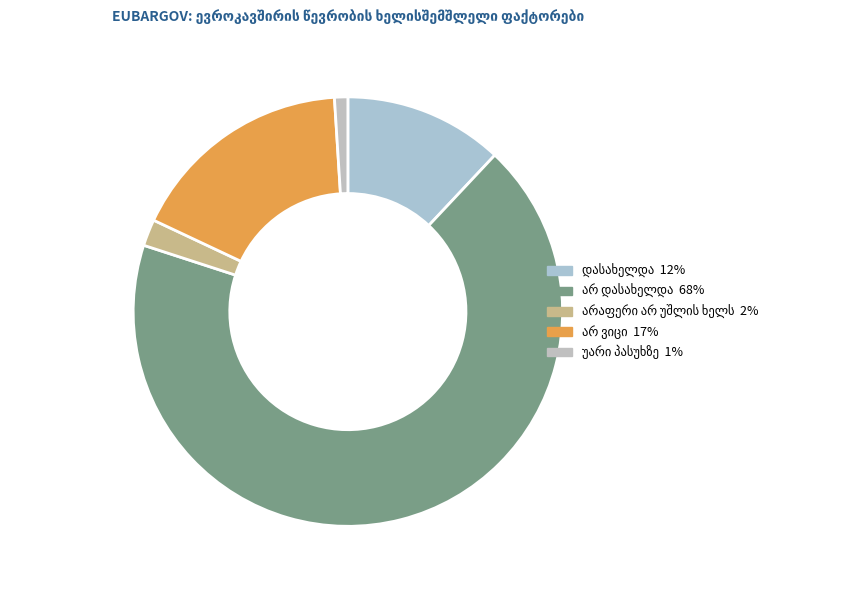

Count the number of slices in the pie.

5